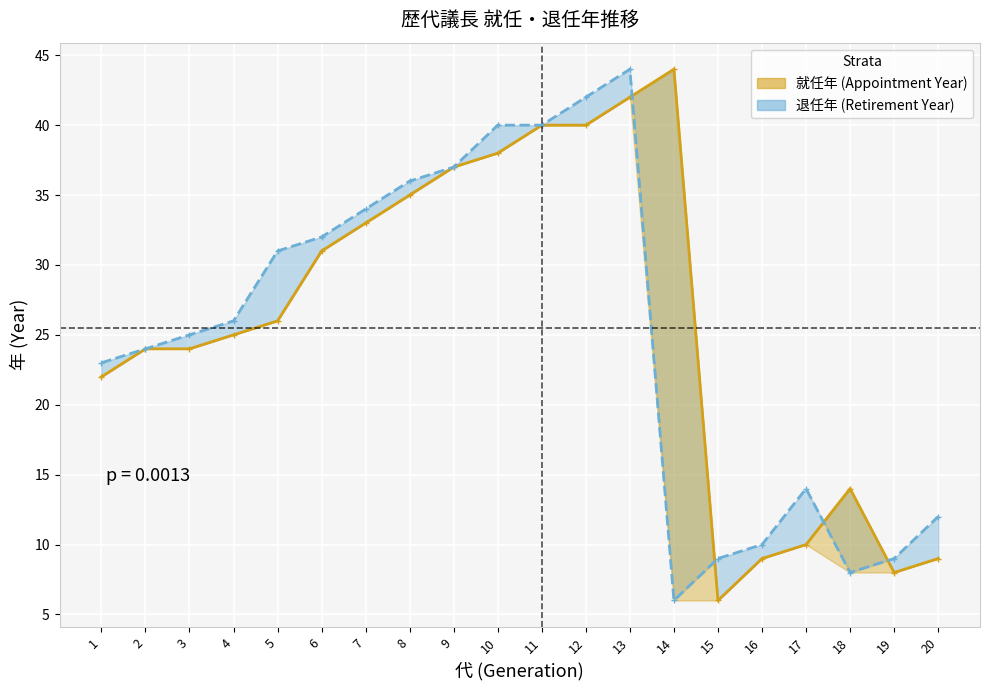

Is this an area chart (filled region under the line)?

No